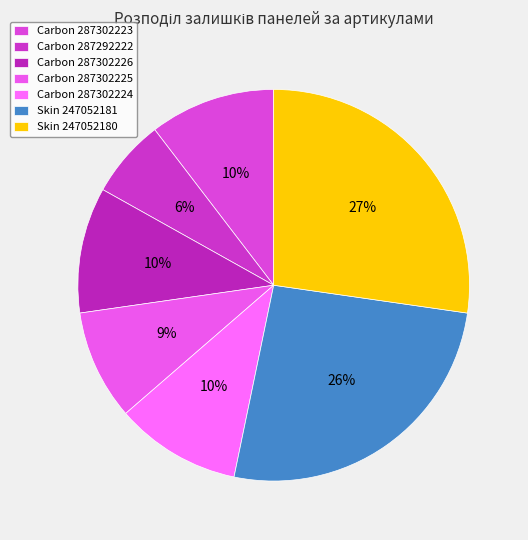

Combined, what portion of the pie is Carbon 287292222 and Carbon 287302223?

16.9%